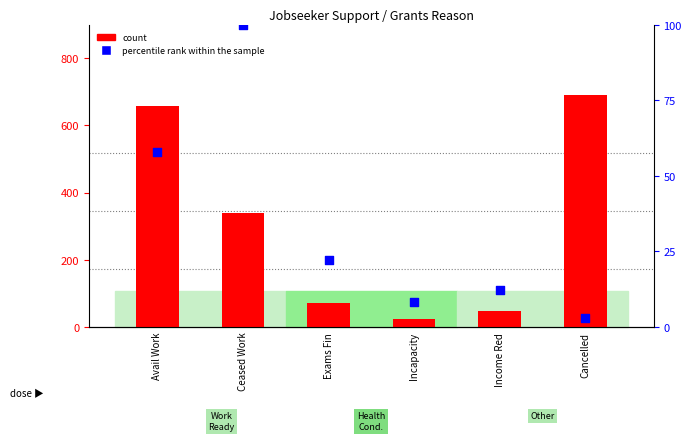

Which series has the widest spread of Y values?

count